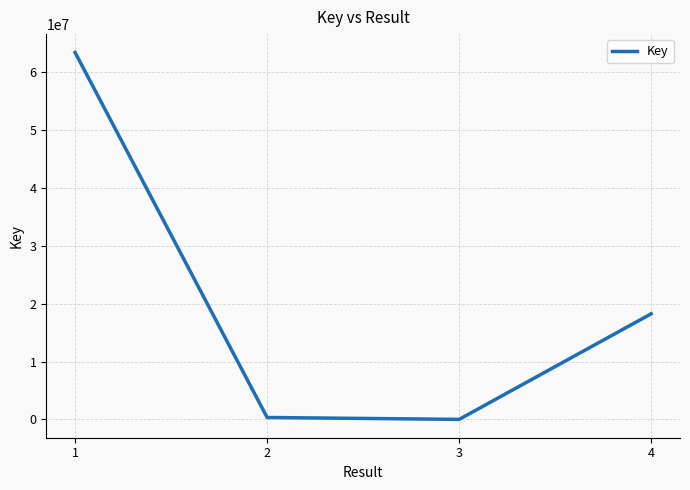

True or false: the data shows 10141803 at 4.

False